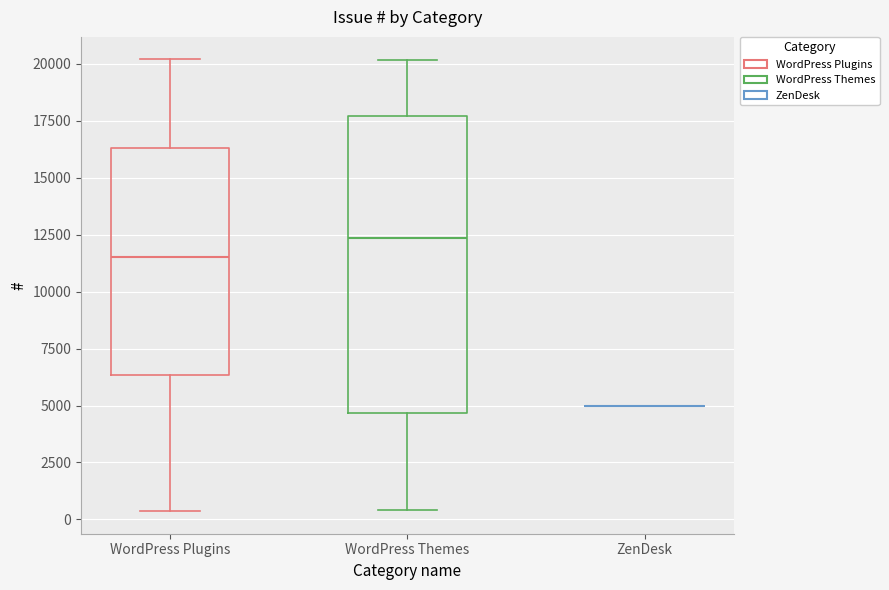

Comparing the boxes themselves (not the whiskers), which one is the tallest?

WordPress Themes